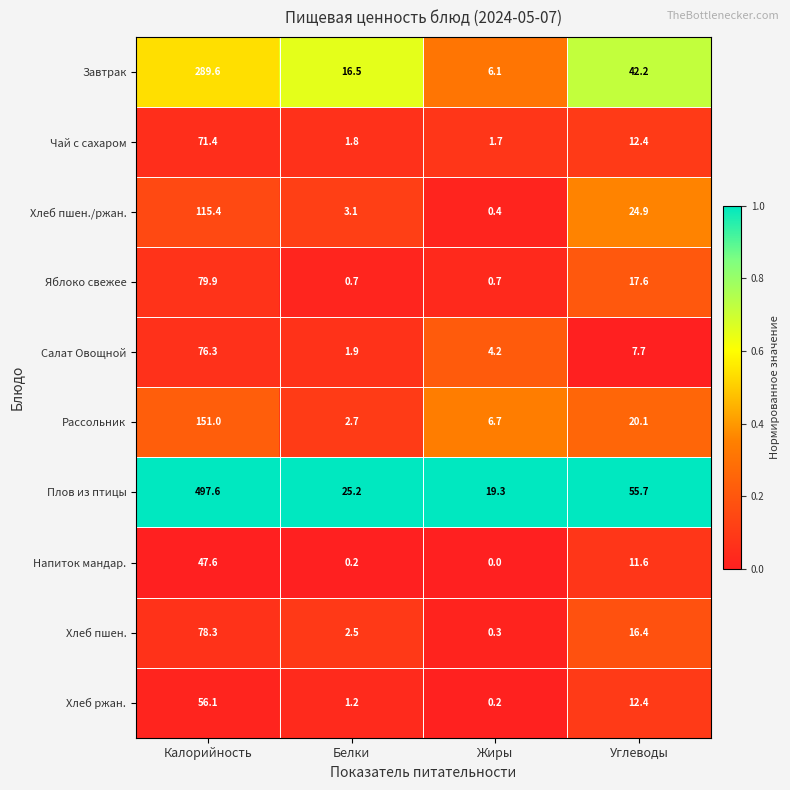

What is the sum of all Чай с сахаром values?

87.3